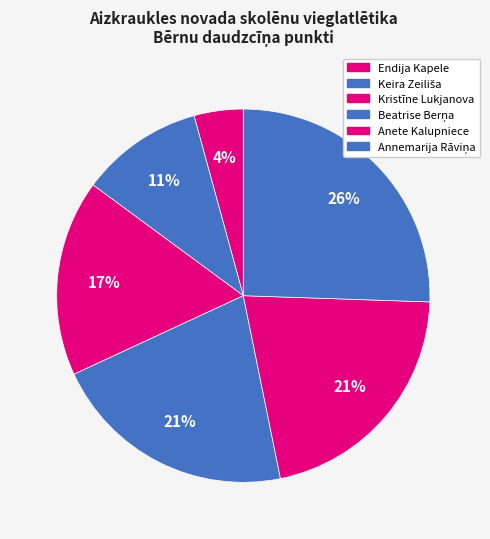

To the nearest percent, what percentage of the pie is Keira Zeiliša?

11%